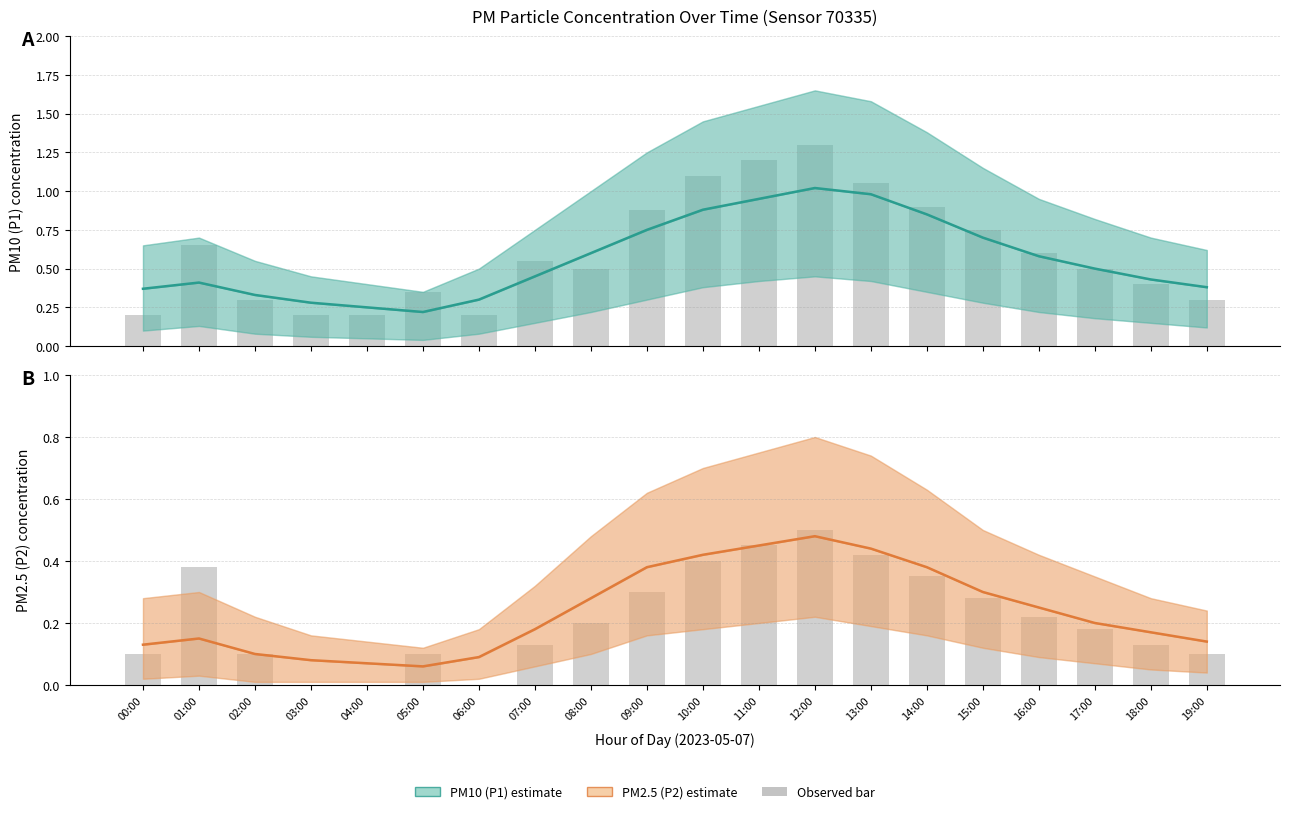

Which series has the largest total across all categories?

P1 observed